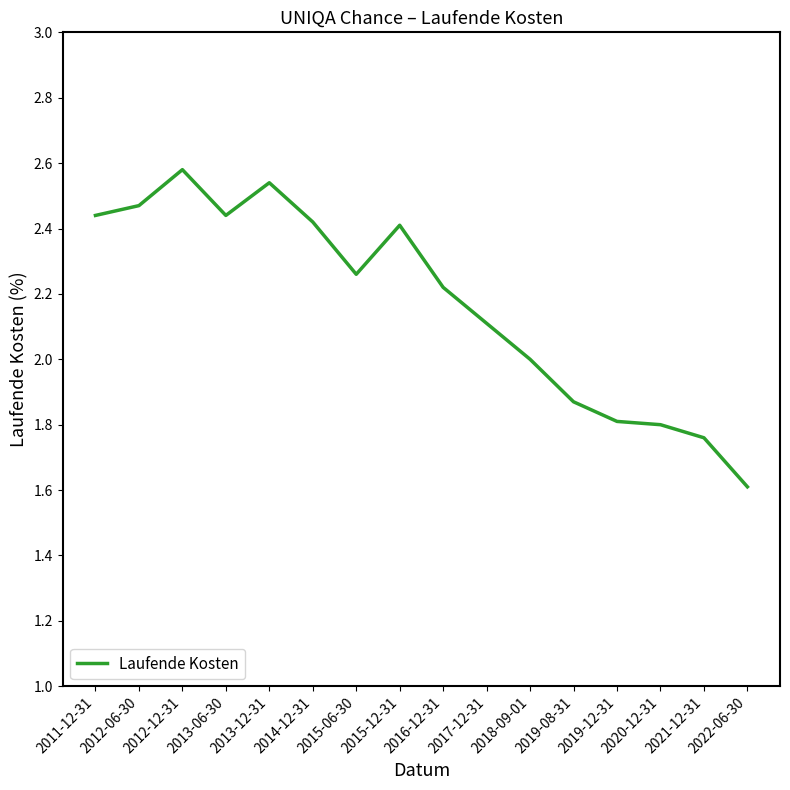

The chart shows a value of 2.4 at 2015-12-31. True or false?

True